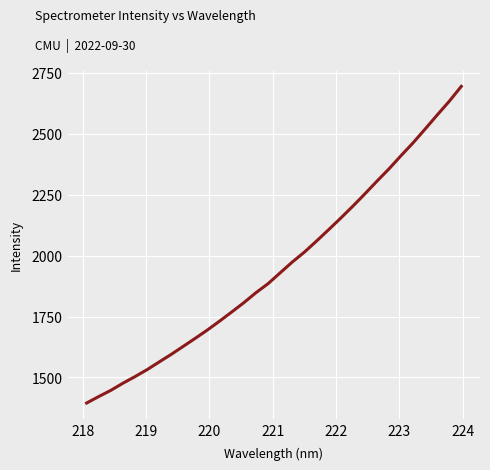

What is the smallest value displayed?

1395.2